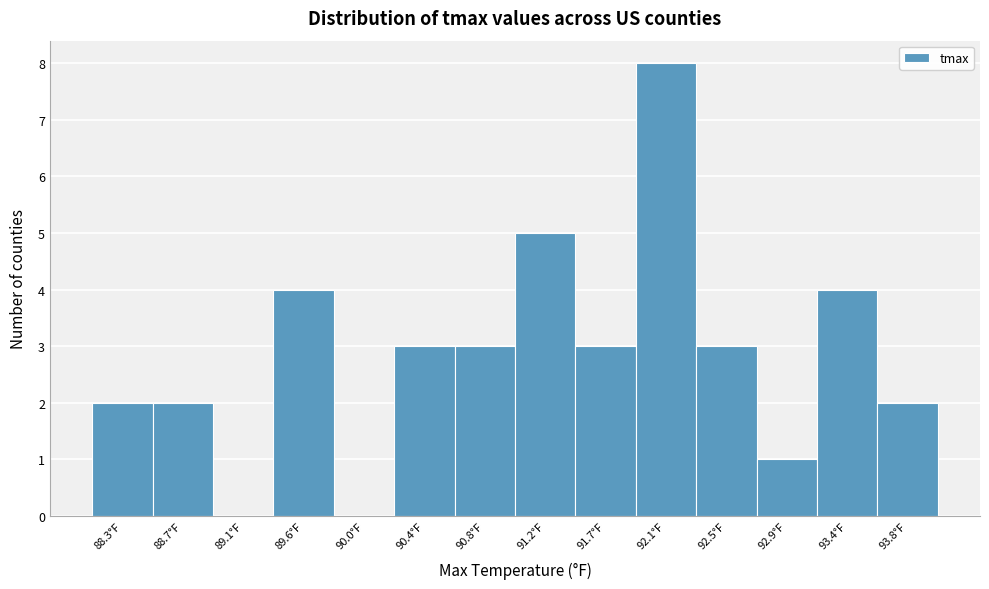

Reading left to right, list all the values displayed in this chart.

88.3°F=2	88.7°F=2	89.1°F=0	89.6°F=4	90.0°F=0	90.4°F=3	90.8°F=3	91.2°F=5	91.7°F=3	92.1°F=8	92.5°F=3	92.9°F=1	93.4°F=4	93.8°F=2